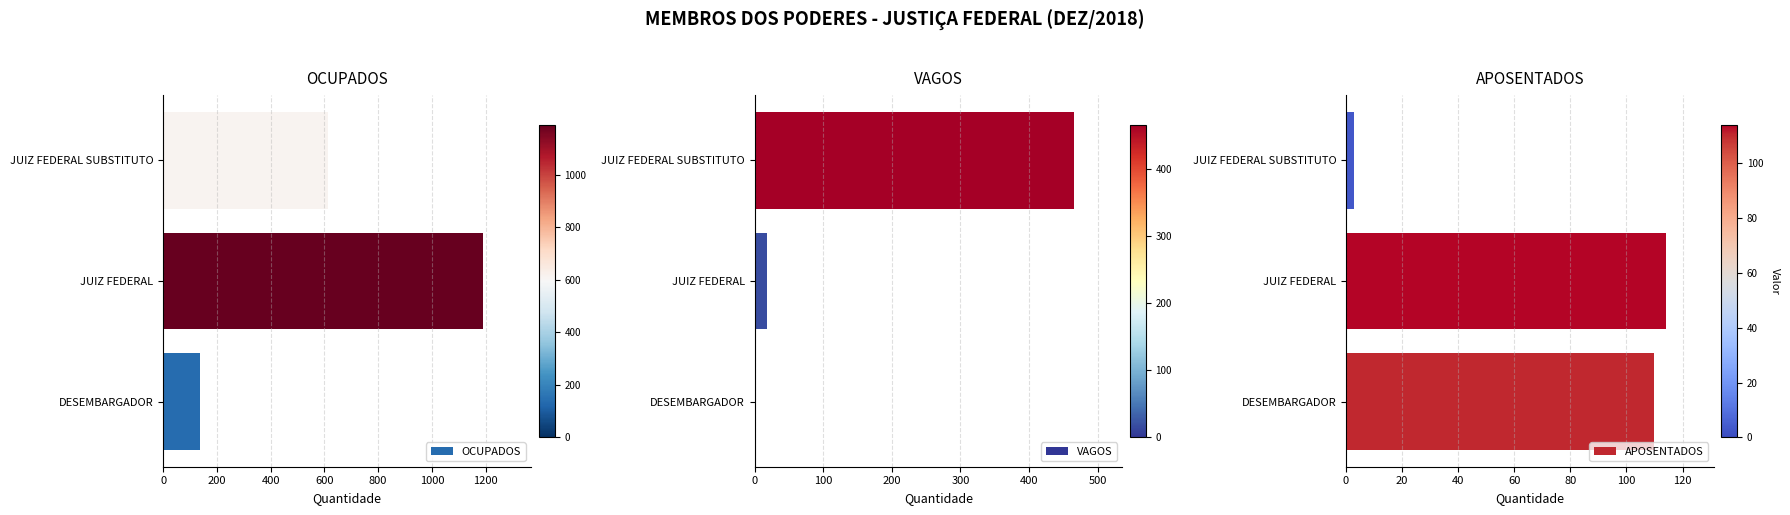

Read the VAGOS value at JUIZ FEDERAL SUBSTITUTO, to the nearest 50.

450